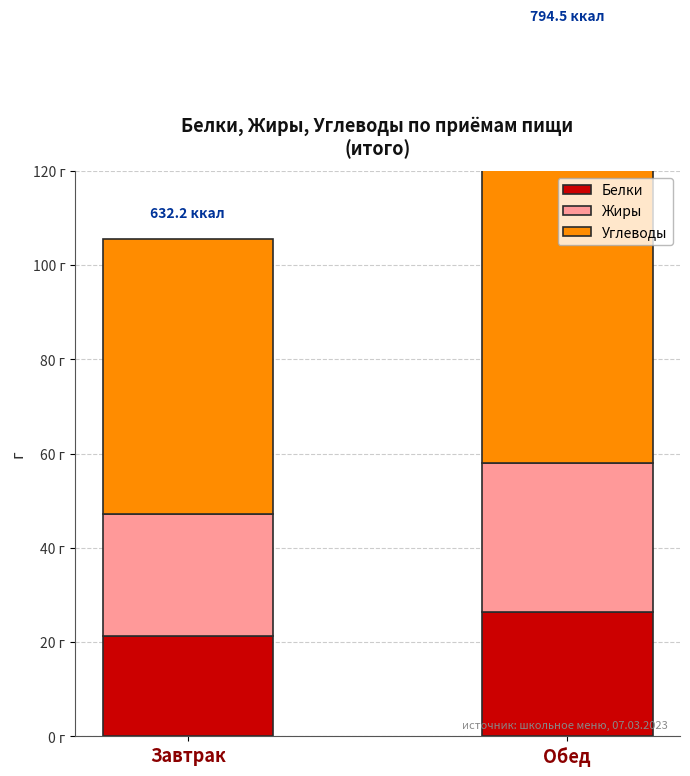

Which series has the largest total across all categories?

Углеводы